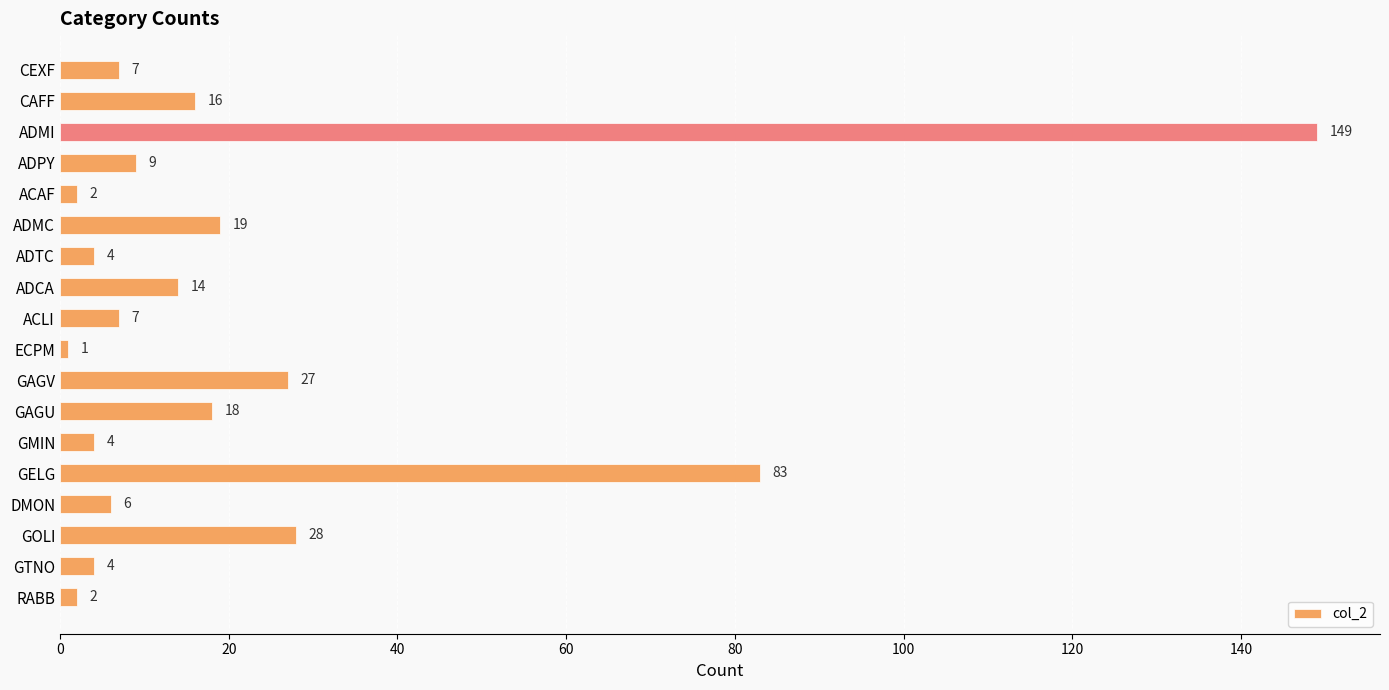

Which label corresponds to the largest value in the chart?

ADMI